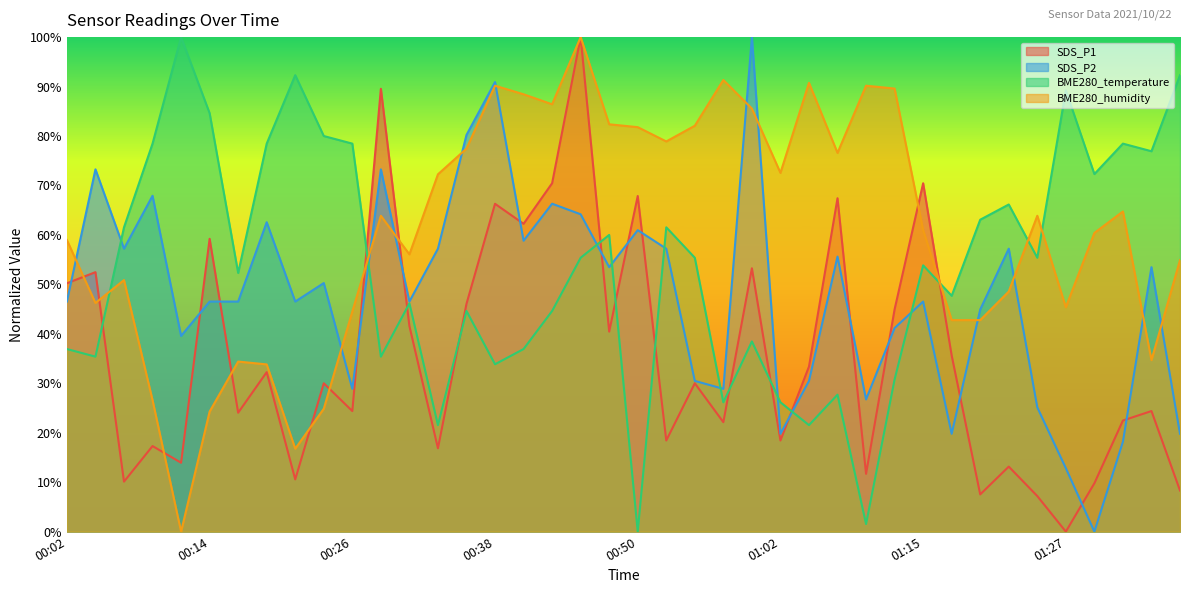

Where does the BME280_humidity series first go above 63?

00:28